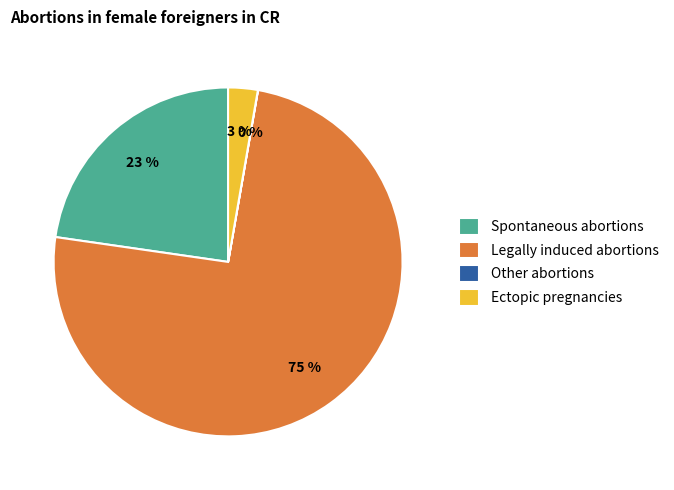

Is it true that Legally induced abortions is 89% of the pie?

False